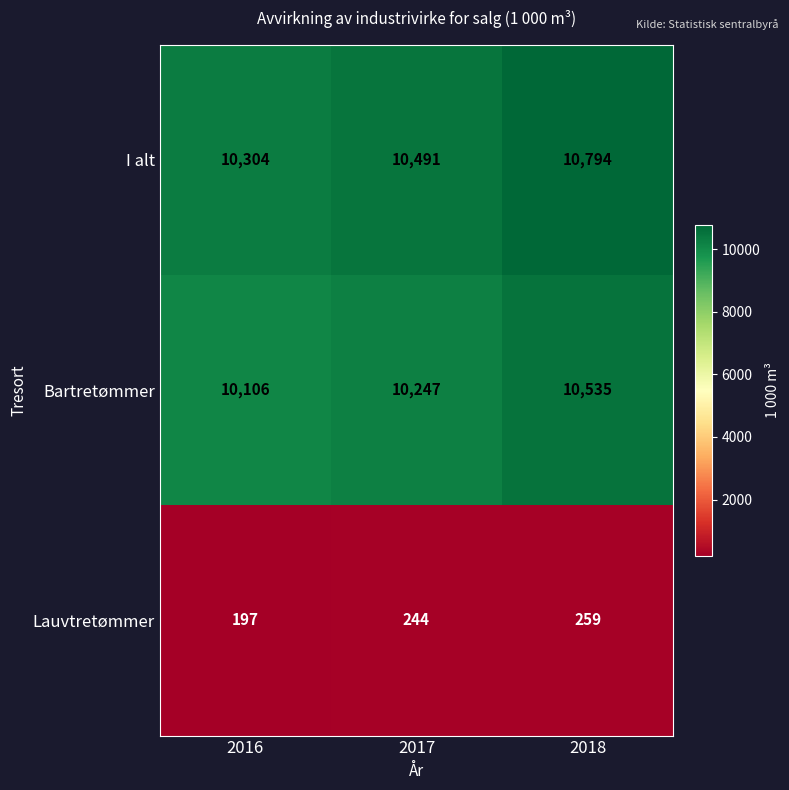

Which series changed the most between 2017 and 2018?

I alt